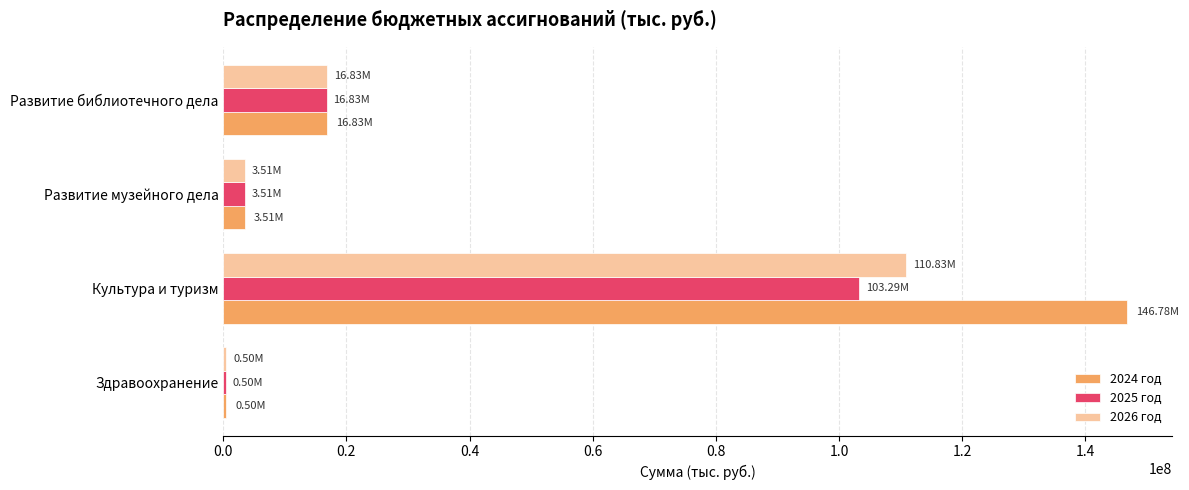

Count the number of data series in this chart.

3